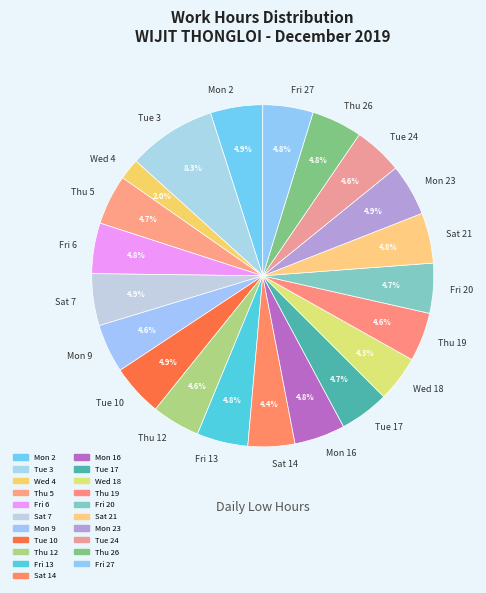

To the nearest percent, what is the difference between the largest and smallest slice percentages?

6%